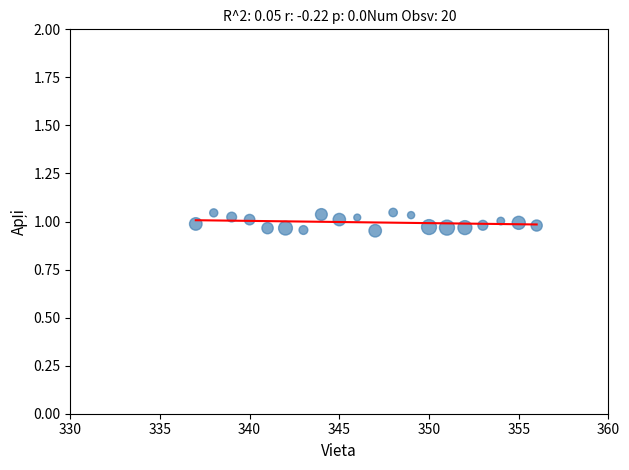

What is the range of X values (max minus min)?

19.0